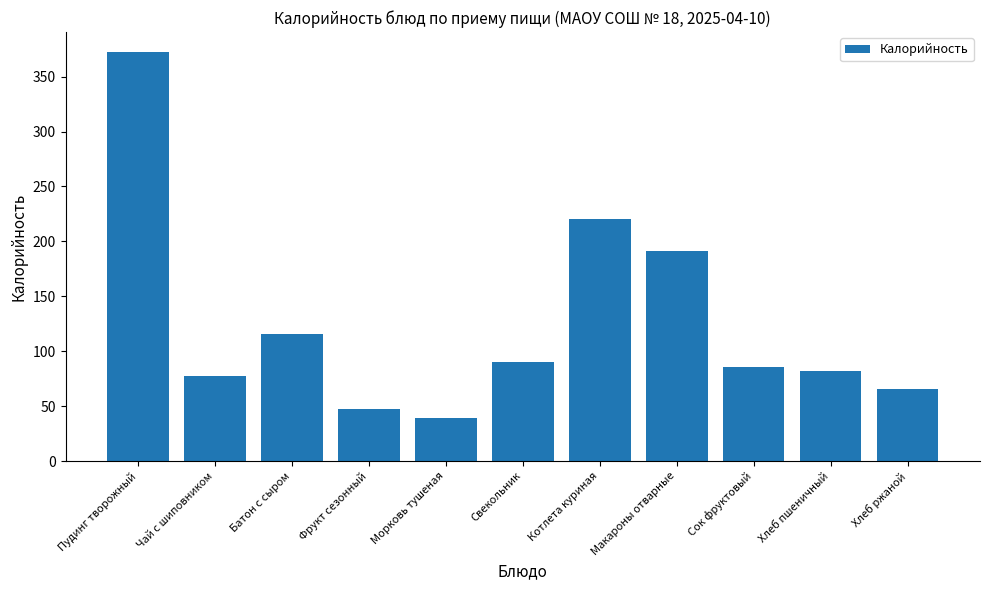

How many categories are shown in the chart?

11